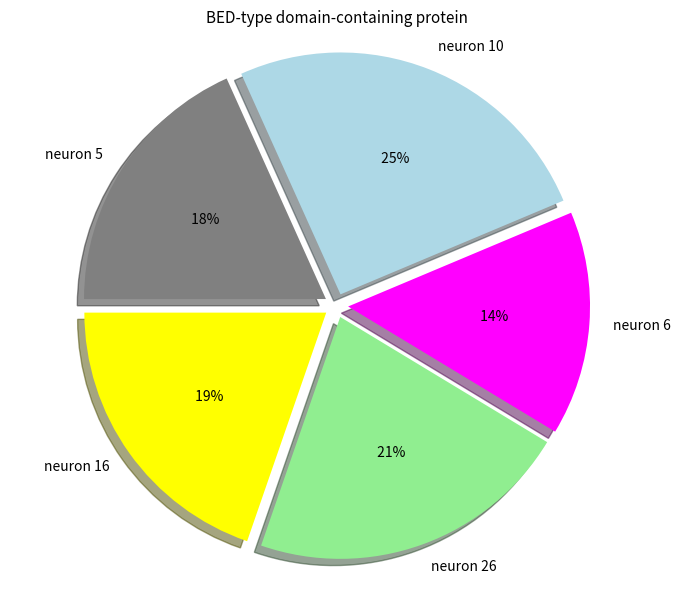

Count the number of slices in the pie.

5